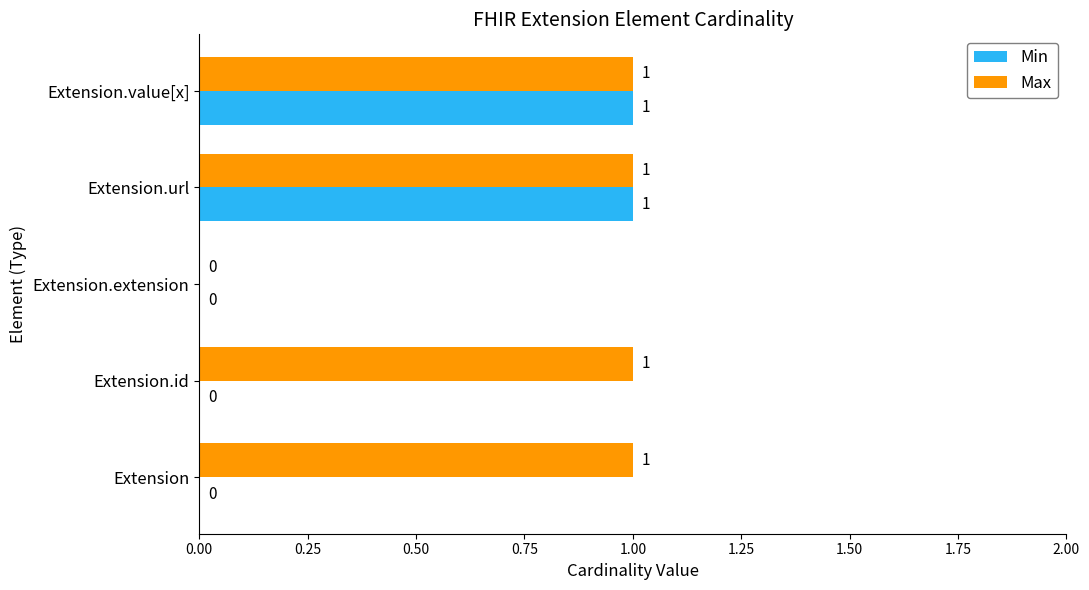

Is the value of Min at Extension.id greater than the value of Max at Extension.url?

No